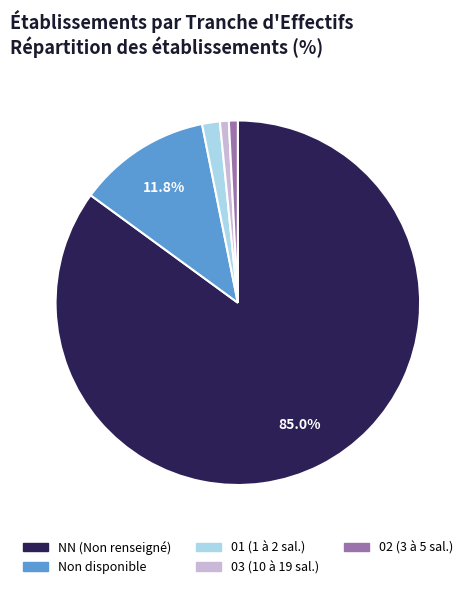

Is there a majority slice in this chart?

Yes